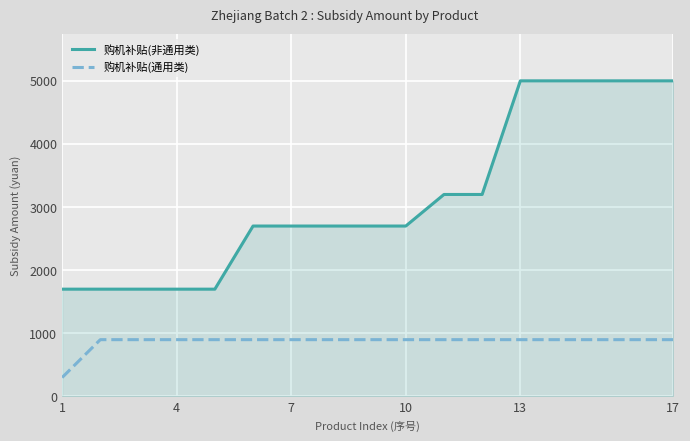

Which series has the largest total across all categories?

购机补贴(非通用类)